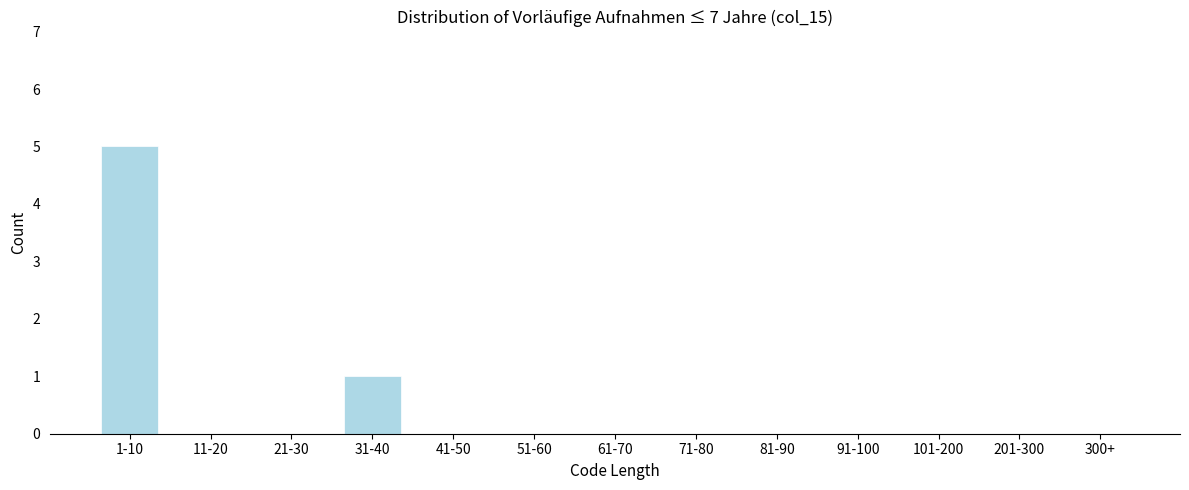

Reading left to right, transcribe all the data shown in this chart.

1-10=5	11-20=0	21-30=0	31-40=1	41-50=0	51-60=0	61-70=0	71-80=0	81-90=0	91-100=0	101-200=0	201-300=0	300+=0